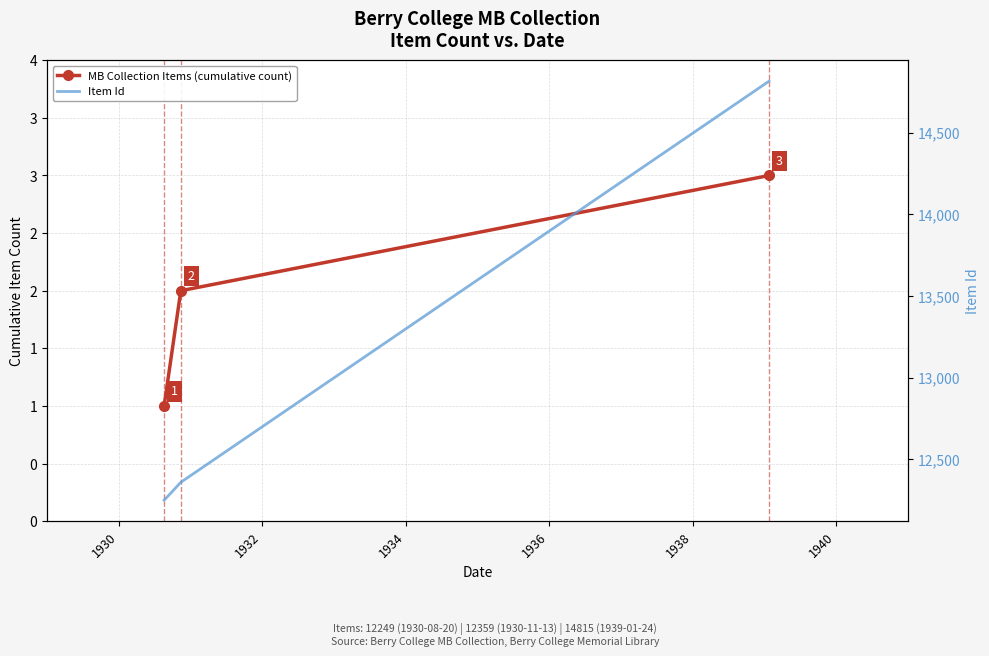

How many distinct data groups are displayed?

2